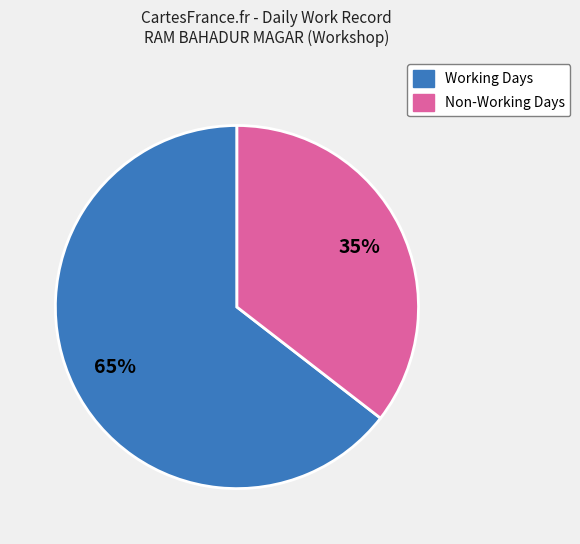

Does any single category account for the majority?

Yes